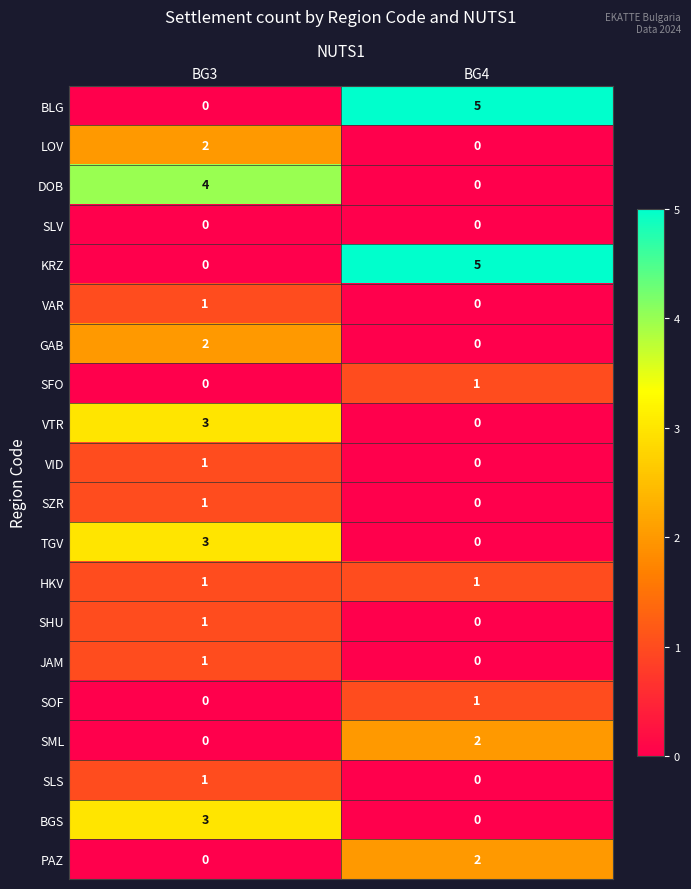

What is the spread (max minus min) of values at BG3?

4